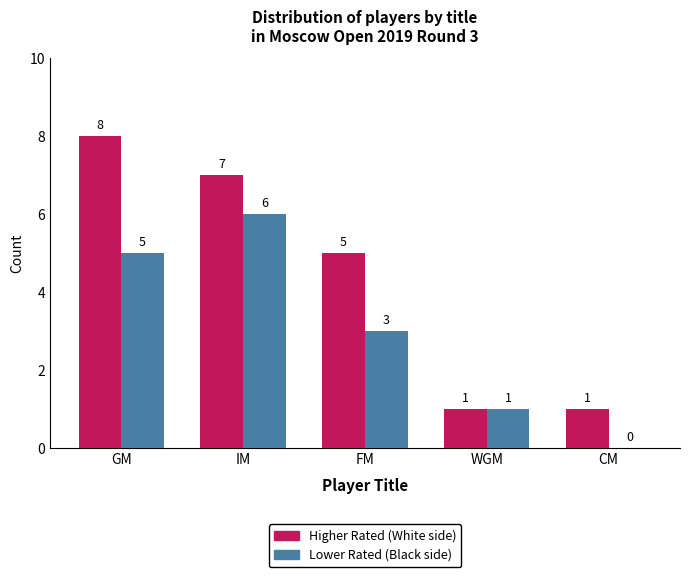

What is the total value across all series at FM?

8